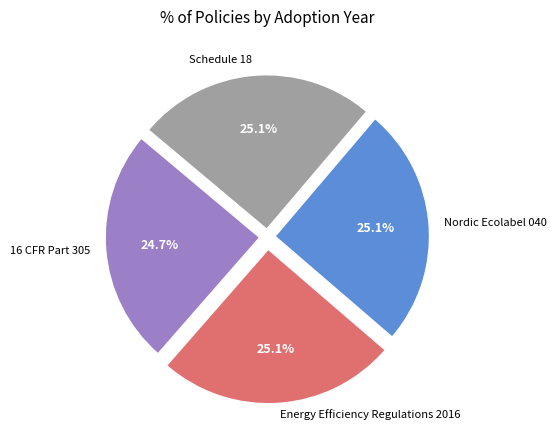

Is there a majority slice in this chart?

No